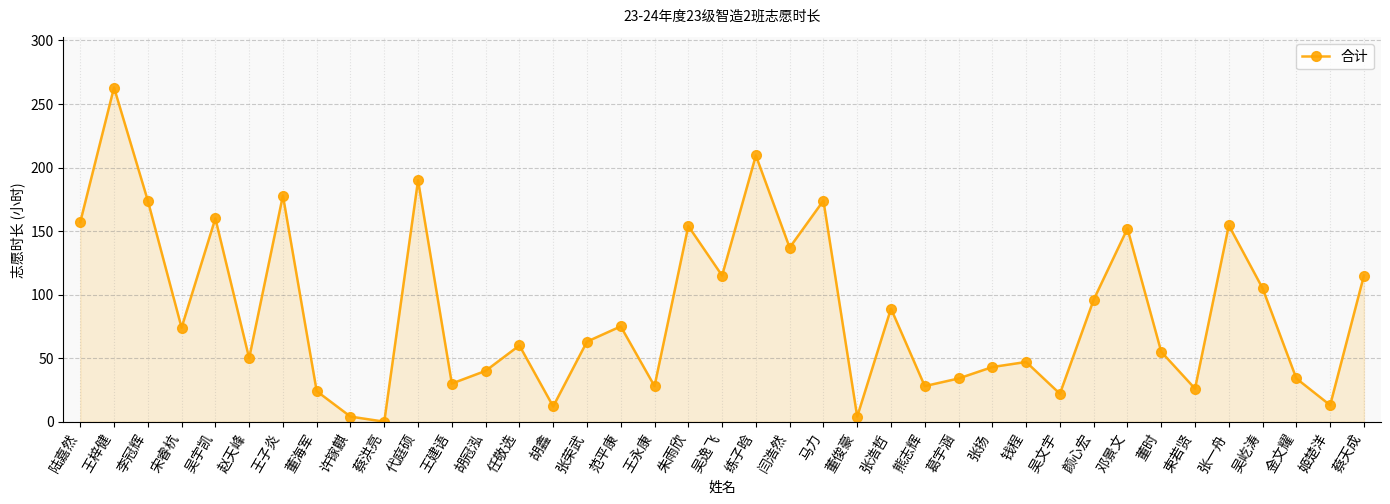

What is the value of the 8th point from the left?

24.0